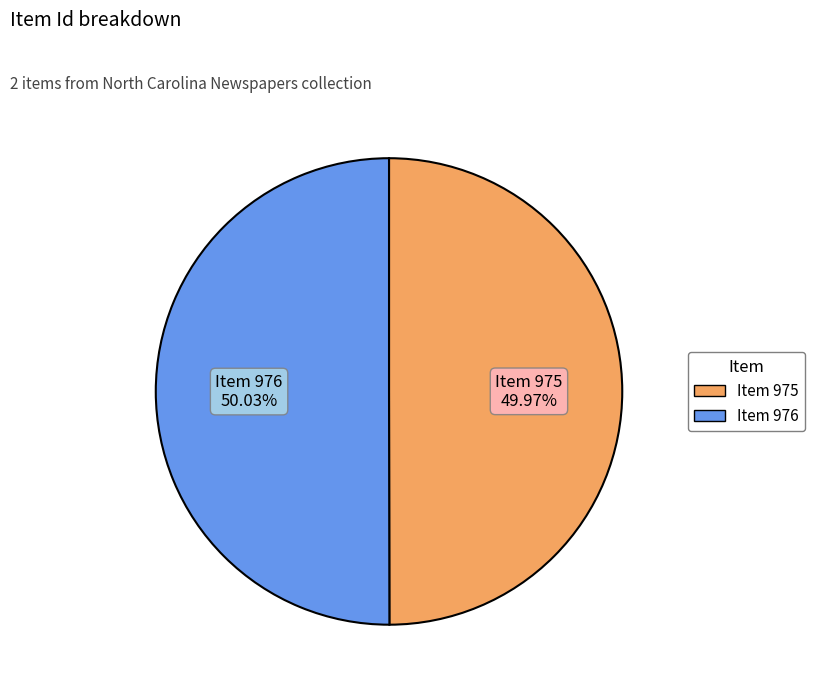

Approximately how many times larger is the value at Item 976 compared to Item 975?

1.0